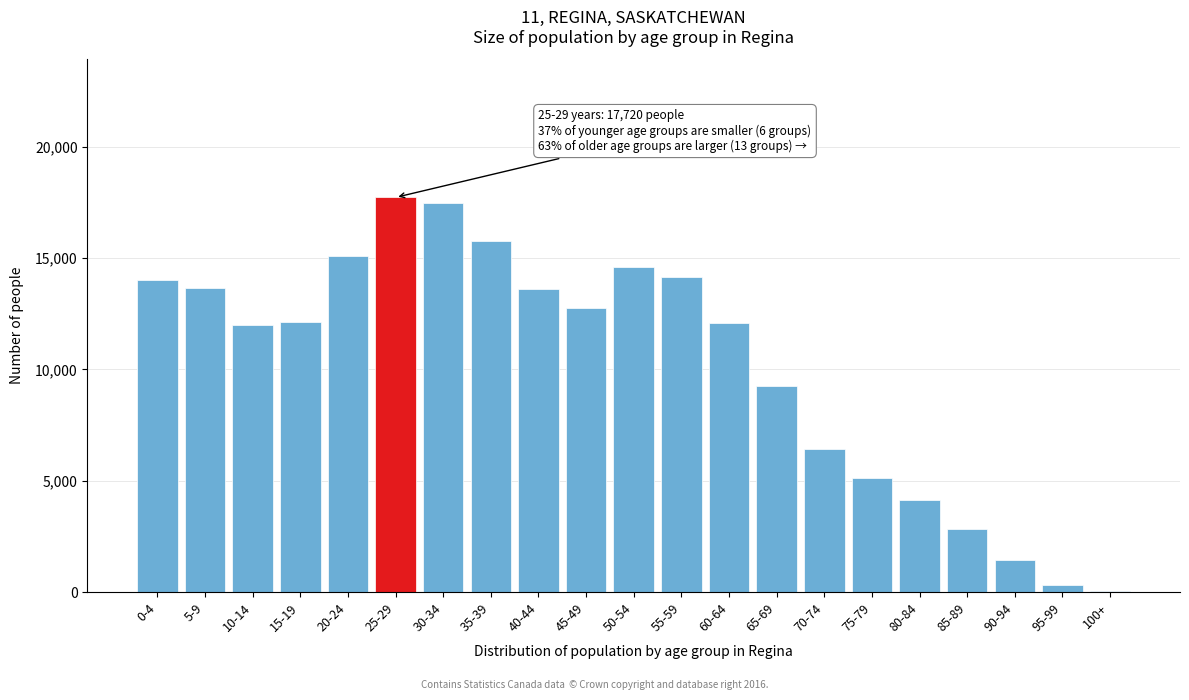

The value at 40-44 is 13600. True or false?

True